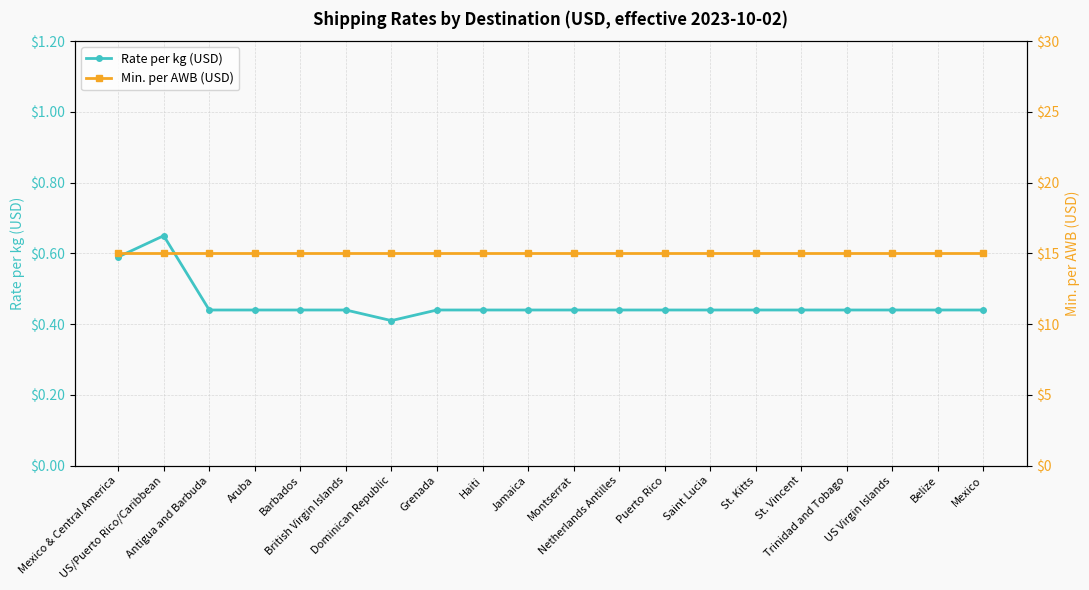

True or false: Min. per AWB (USD) and Rate per kg (USD) intersect in this chart.

False